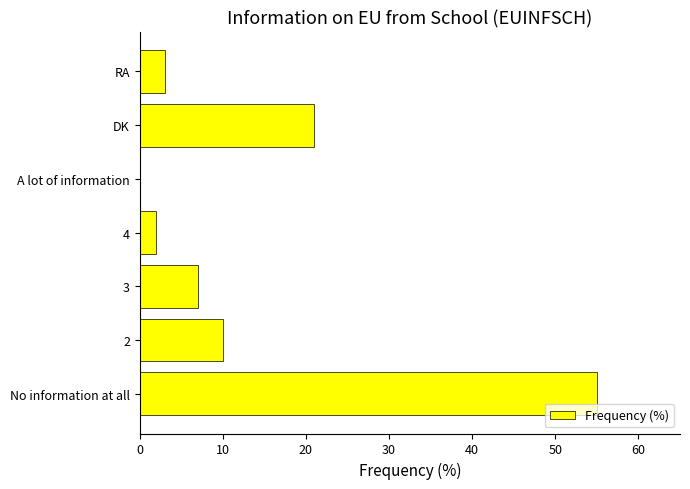

How many data points does each series have?

7